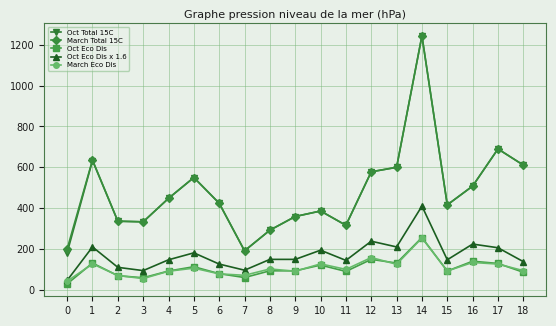

What is the sum of all Oct Eco Dis values?

2012